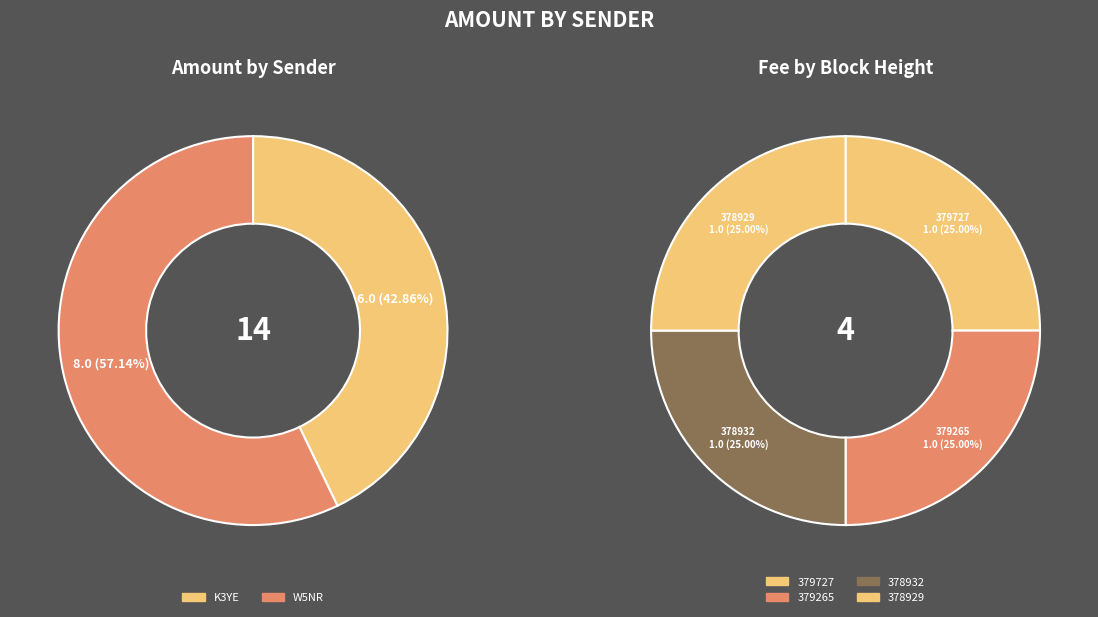

What is the smallest slice in the pie chart?

379727